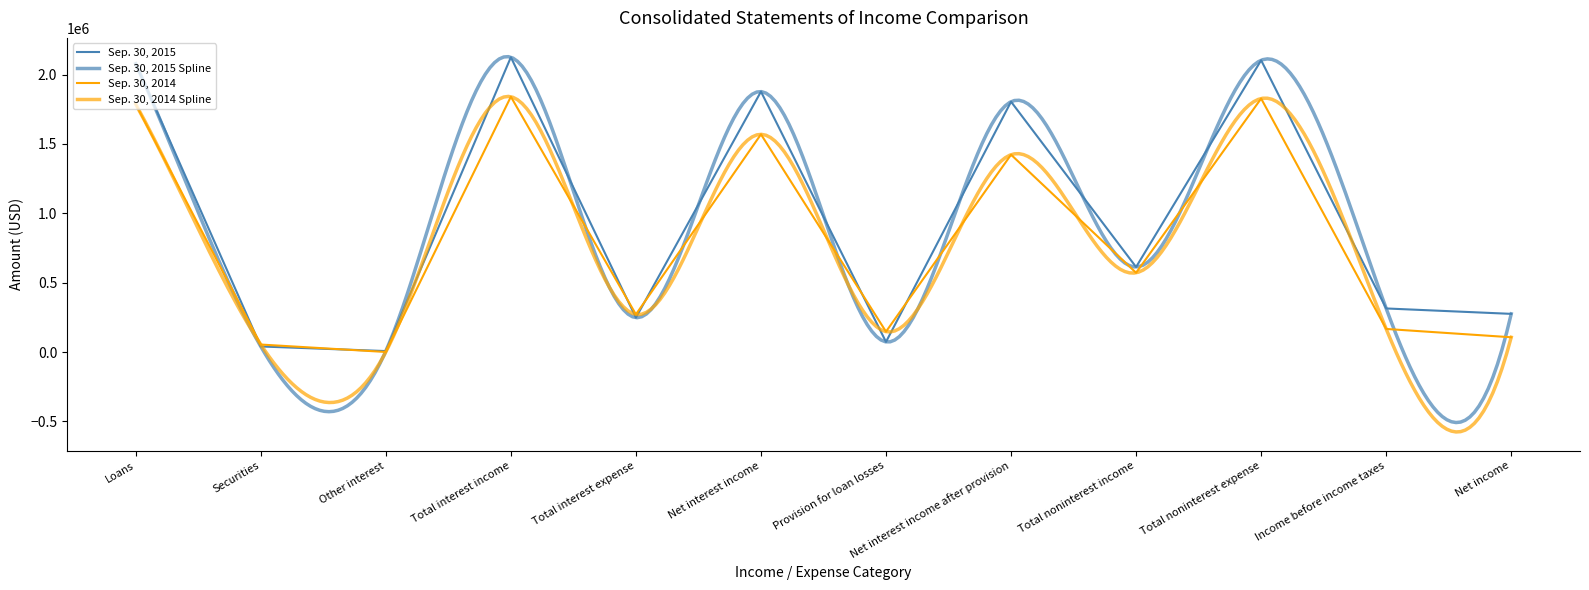

How many distinct data groups are displayed?

2